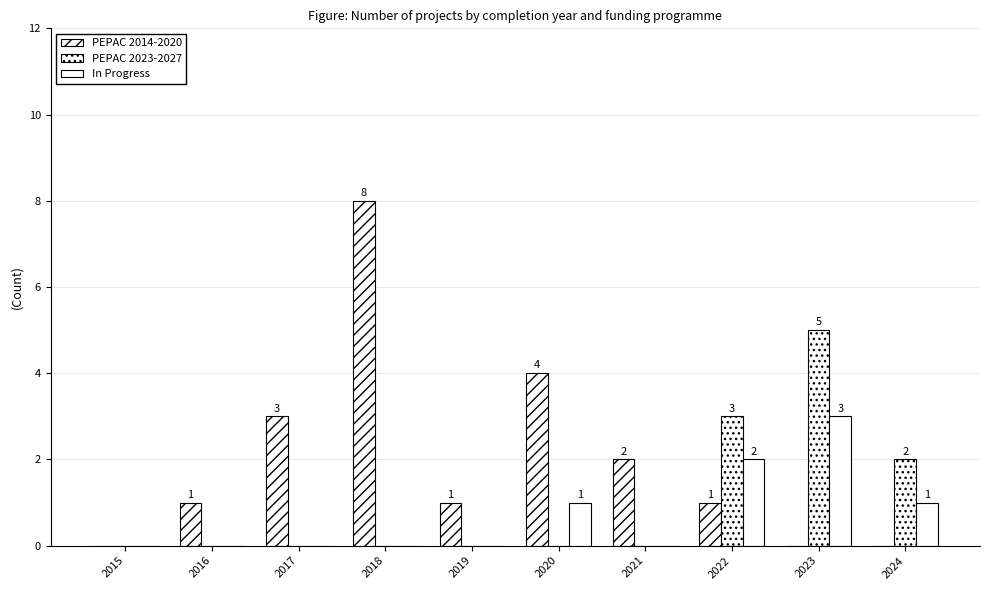

Reading left to right, what are all the values shown in this chart?

PEPAC 2014-2020: 0	1	3	8	1	4	2	1	0	0
PEPAC 2023-2027: 0	0	0	0	0	0	0	3	5	2
In Progress: 0	0	0	0	0	1	0	2	3	1